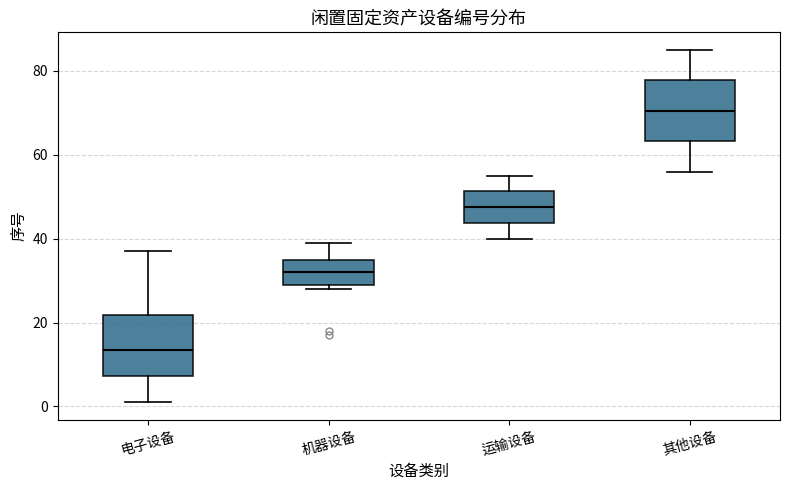

Which box has the highest median line?

其他设备